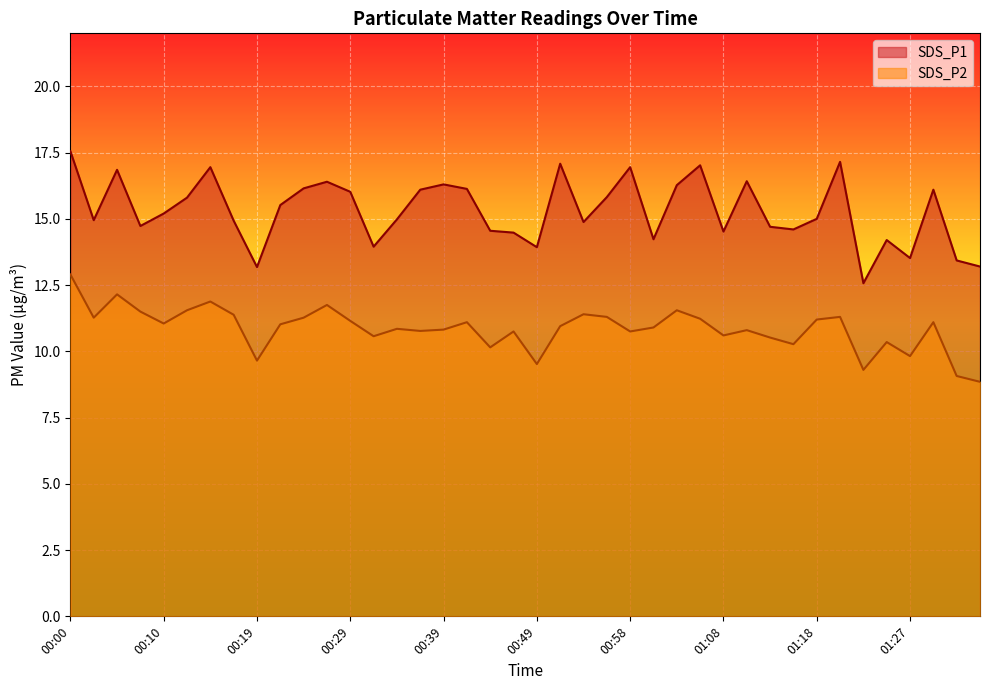

List the series in order of their peak value, highest first.

SDS_P1, SDS_P2